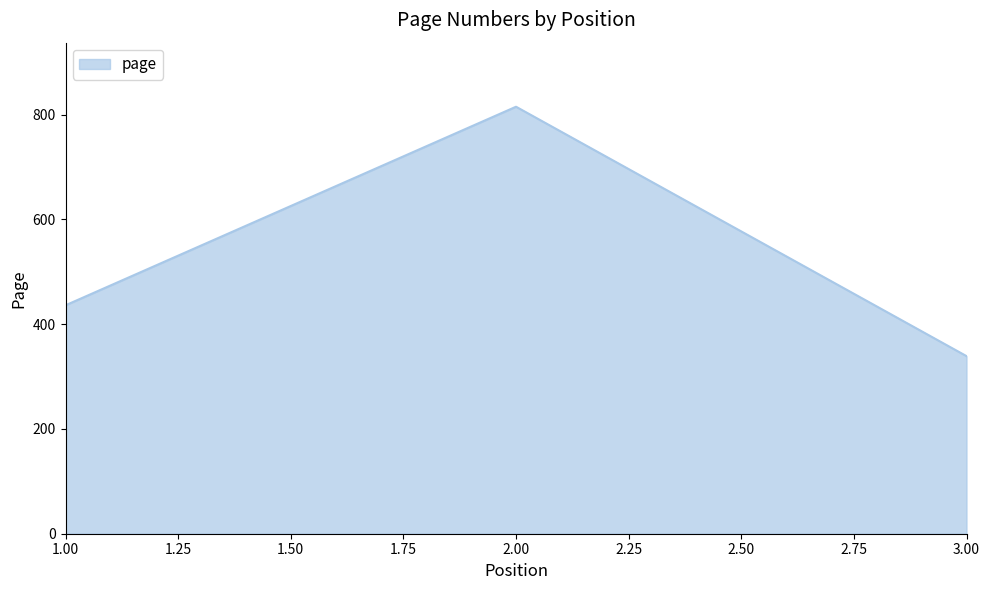

Is it true that the value at 3.00 is 339?

True